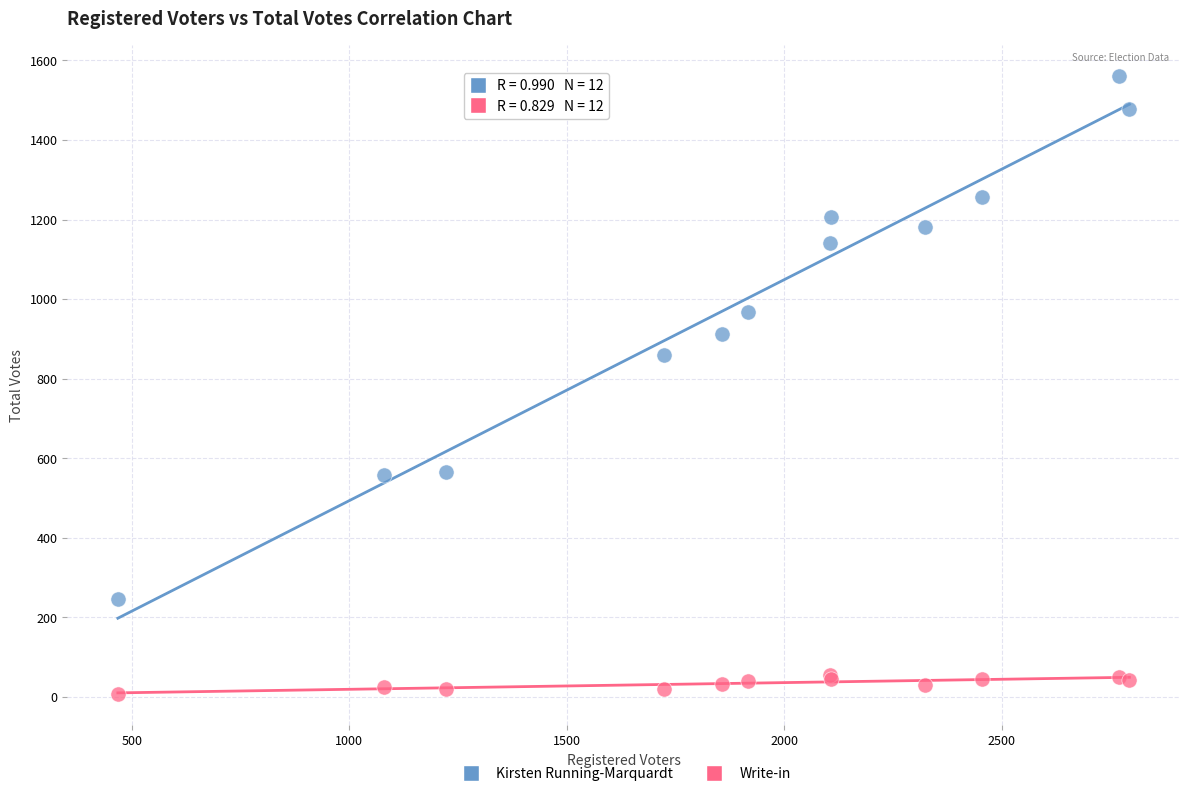

Across all series, what Y value is closest to 783?

859